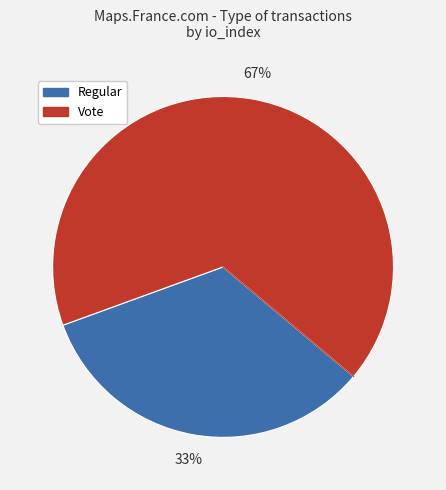

Which slice represents more than half of the pie?

Vote